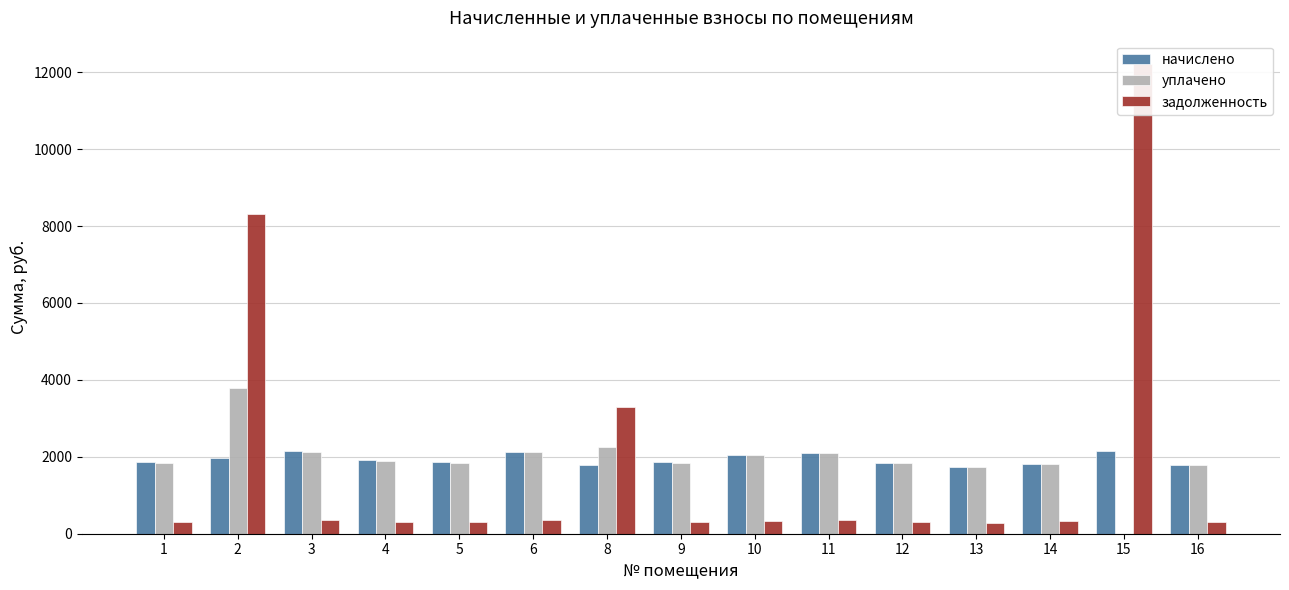

Reading right to left, transcribe all the data shown in this chart.

начислено: 16=1788.5	15=2138.4	14=1814.4	13=1745.3	12=1849.0	11=2108.2	10=2056.3	9=1861.9	8=1797.1	6=2129.8	5=1853.3	4=1905.1	3=2142.7	2=1968.8	1=1853.3
уплачено: 16=1776.1	15=0.0	14=1801.8	13=1733.2	12=1836.1	11=2093.5	10=2042.0	9=1849.0	8=2257.0	6=2115.0	5=1840.4	4=1891.9	3=2127.8	2=3800.0	1=1840.4
задолженность: 16=298.1	15=12210.0	14=343.7	13=290.9	12=308.2	11=351.4	10=342.7	9=310.3	8=3300.6	6=355.0	5=308.9	4=317.5	3=357.1	2=8306.4	1=308.9